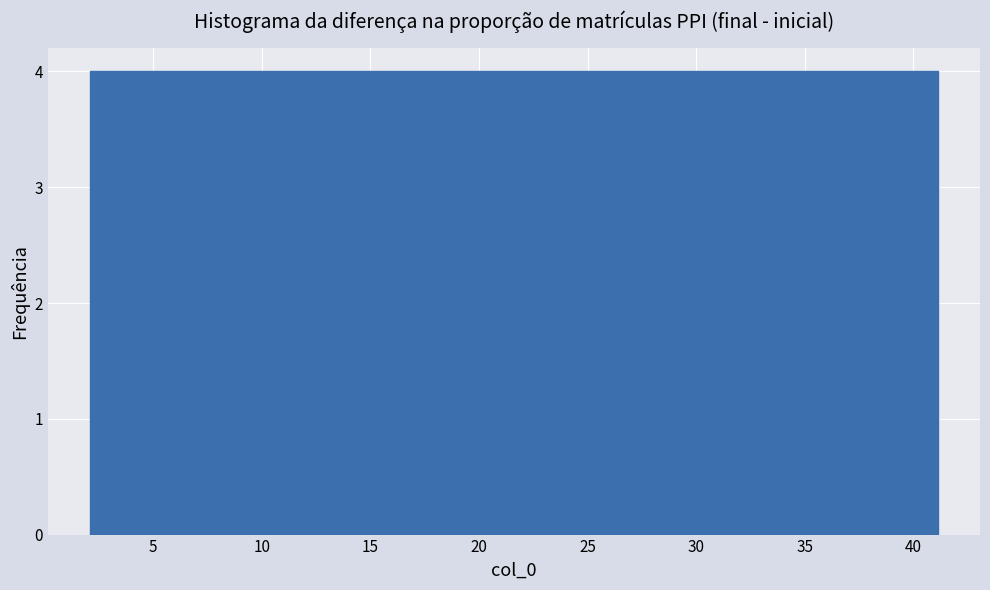

What is the height of the bar covering 37.0 to 41.0 on the x-axis? Neither the bar edges nor the heights are printed on the chart, so give them approximately, as read against the axes.

4